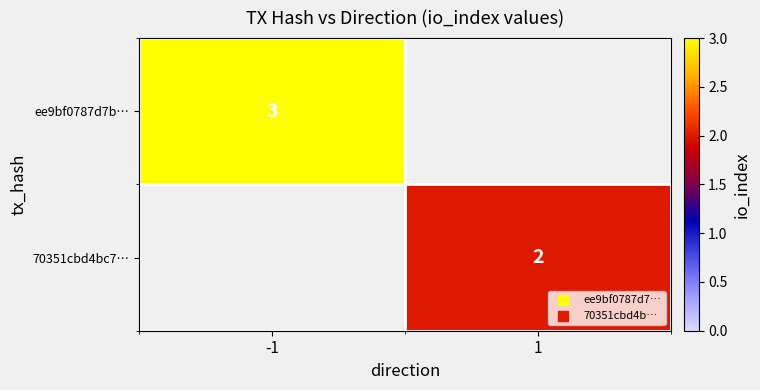

Is the value of 70351cbd4bc7… at 1 greater than the value of ee9bf0787d7b… at -1?

No